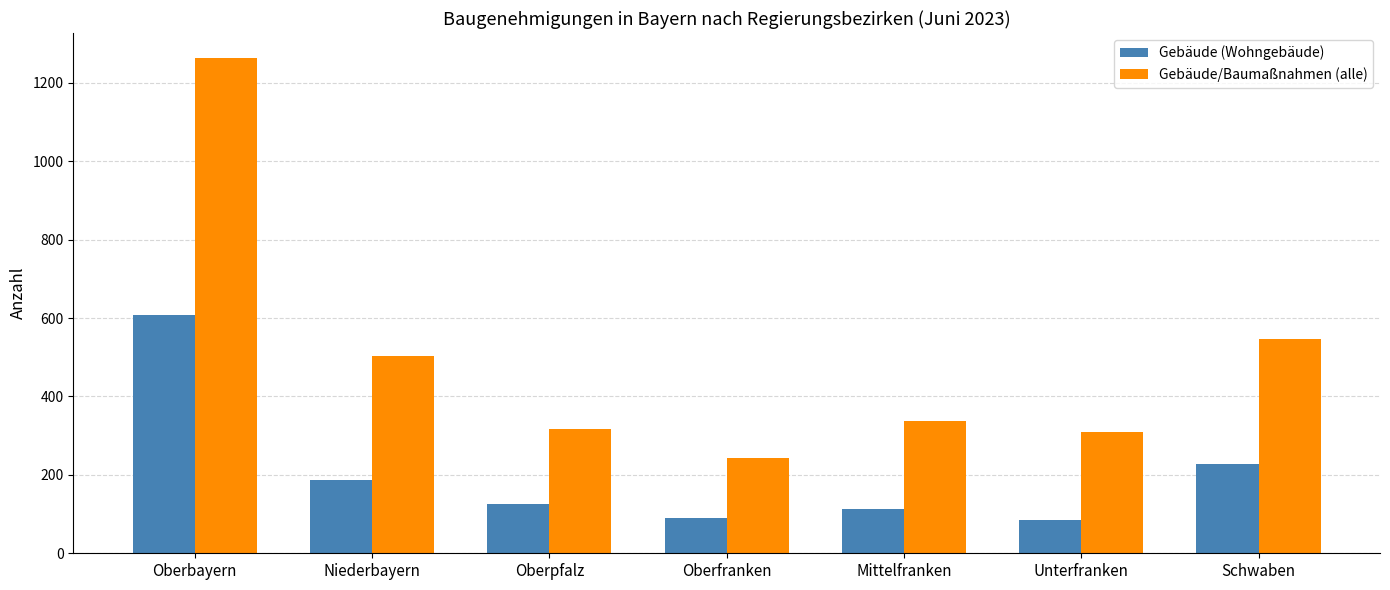

What is the approximate value of Gebäude/Baumaßnahmen (alle) at Unterfranken?

309